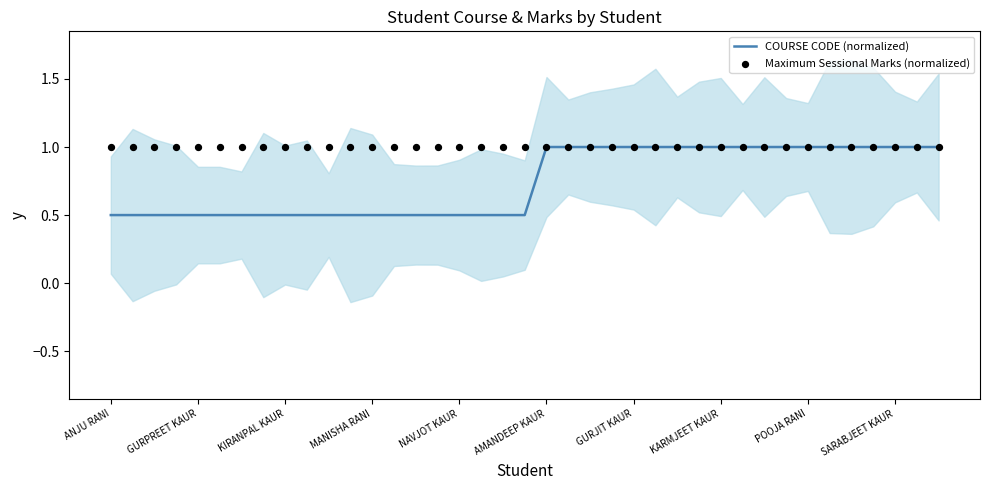

Which series has the largest total across all categories?

Maximum Sessional Marks (normalized)